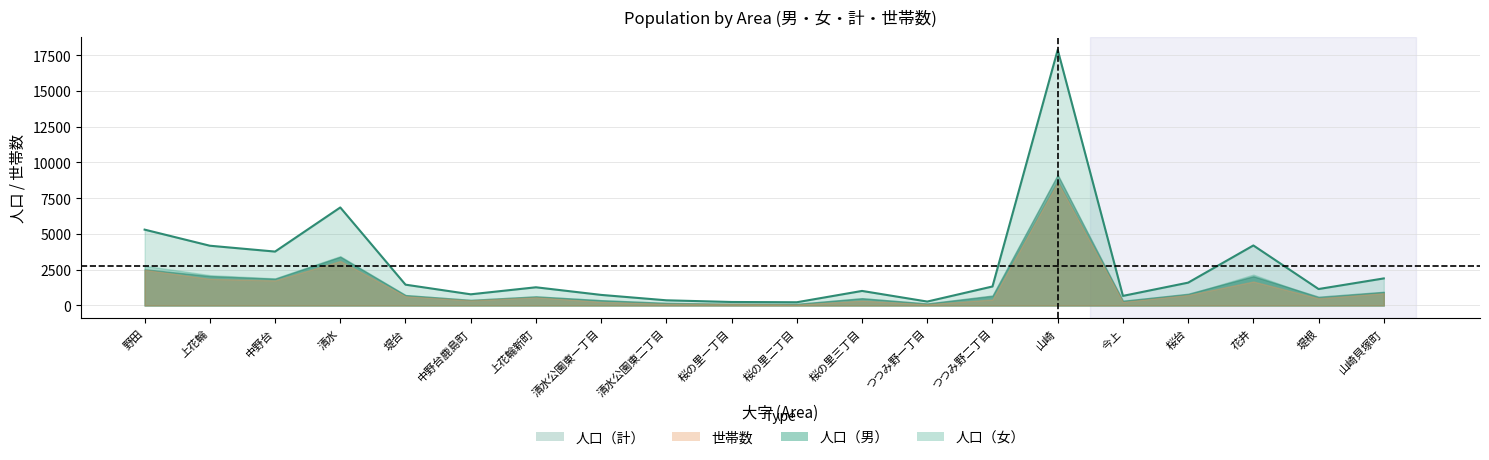

What is the maximum value shown in the chart?

17870